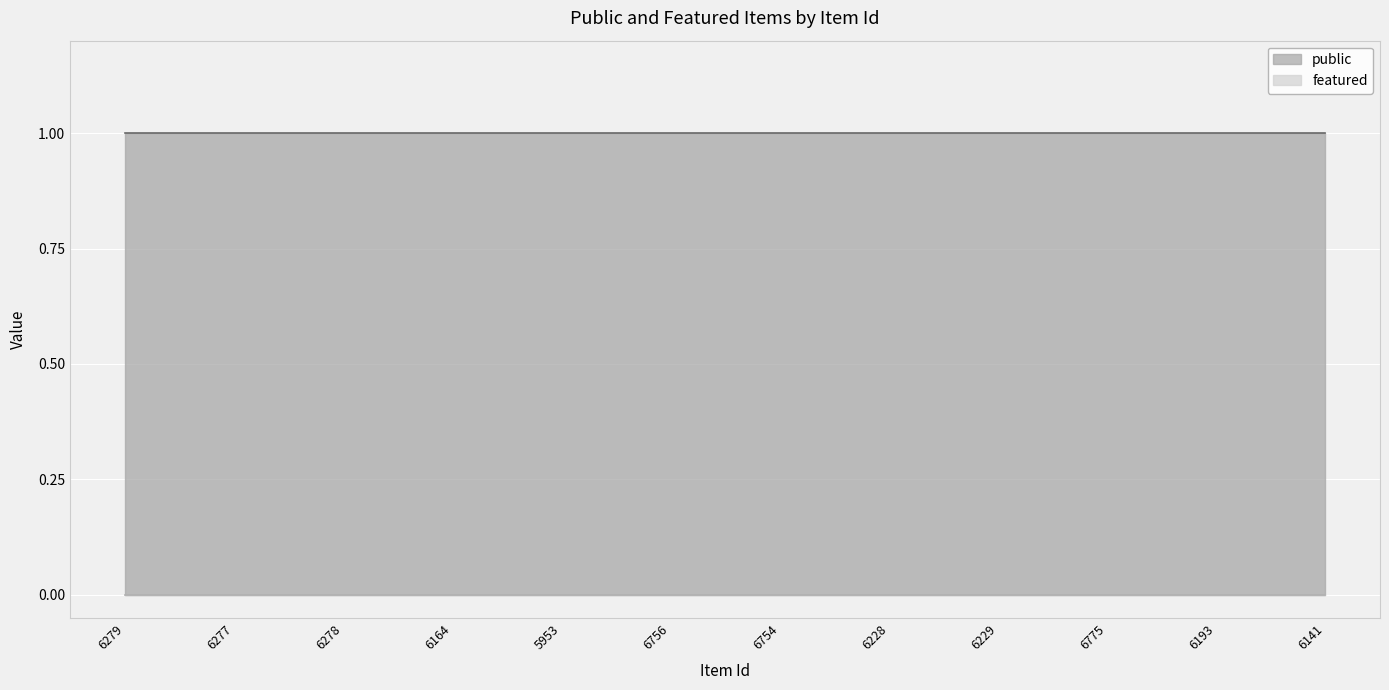

What is the sum of all public values?

12